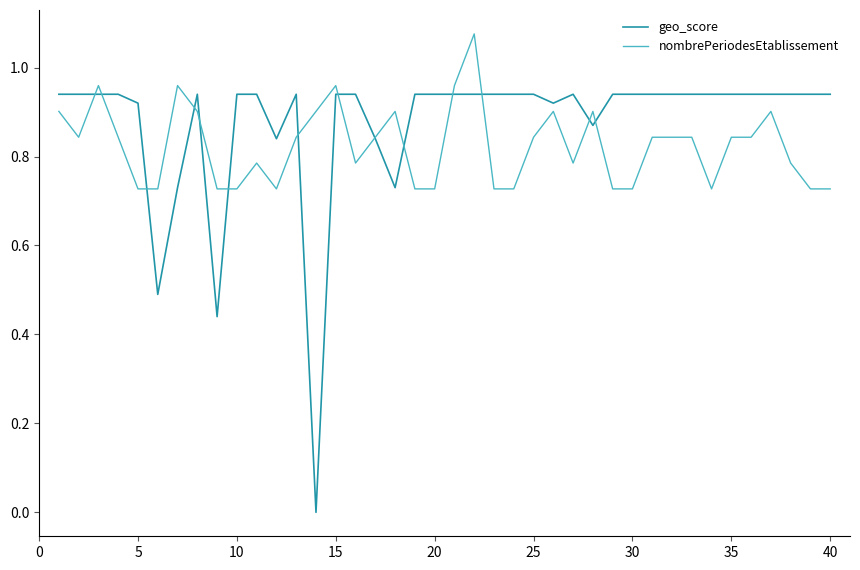

List the series in order of their overall mean, highest first.

geo_score, nombrePeriodesEtablissement